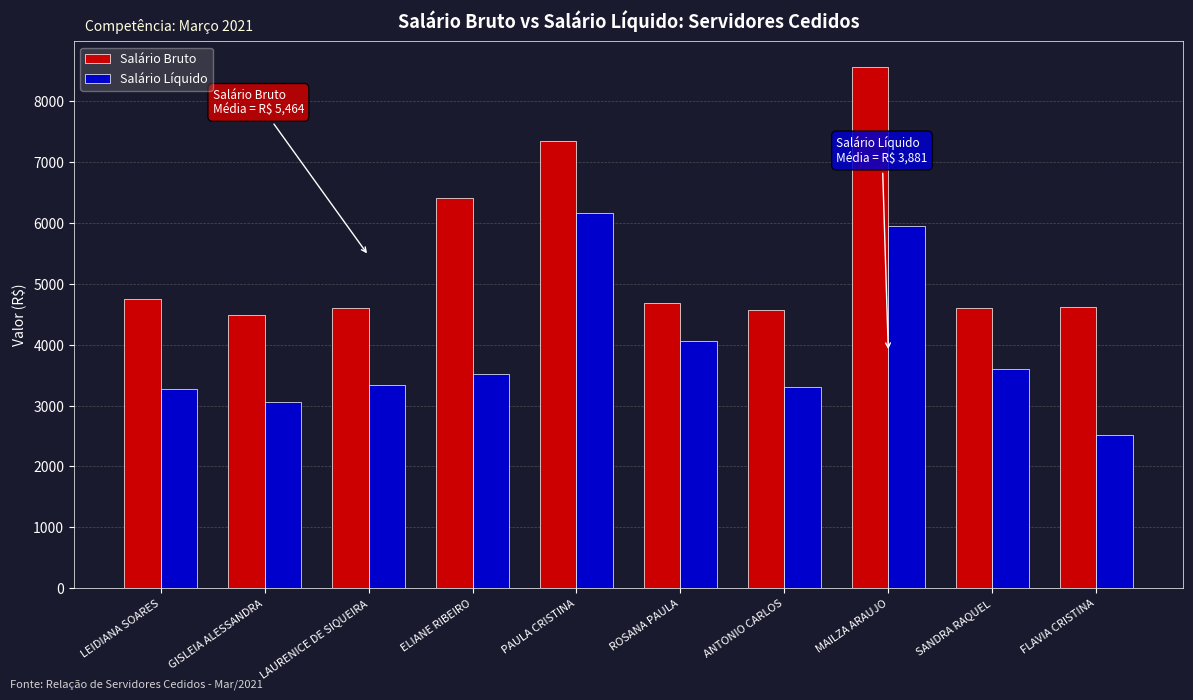

What is the difference between the maximum and minimum values in the Salário Bruto series?

4065.9